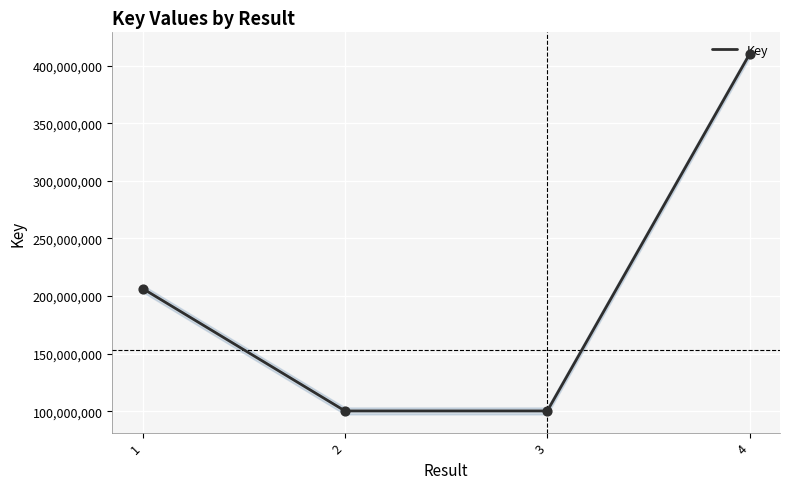

Which has a higher value, 2 or 4?

4